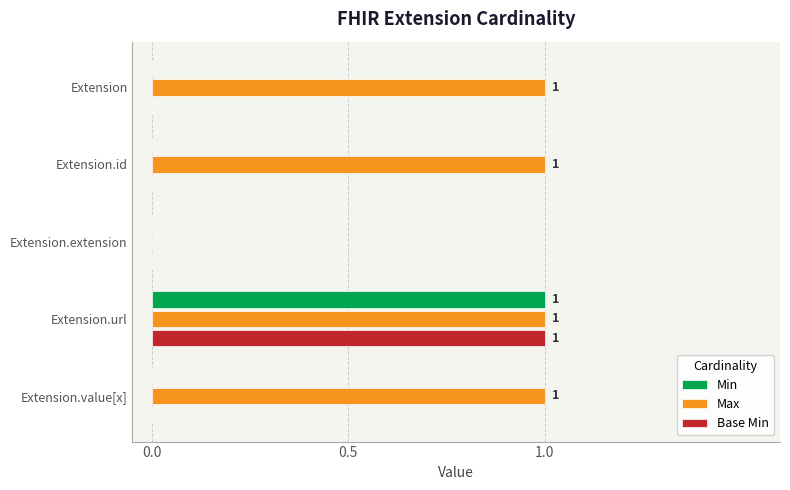

True or false: Max has a value of 1 at Extension.url.

True